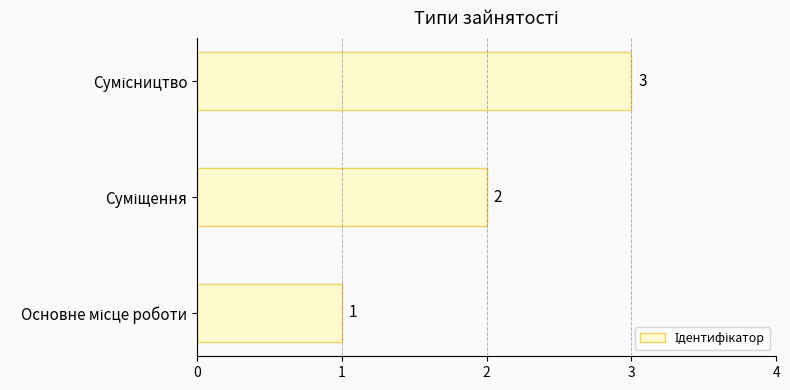

What is the minimum value shown in the chart?

1